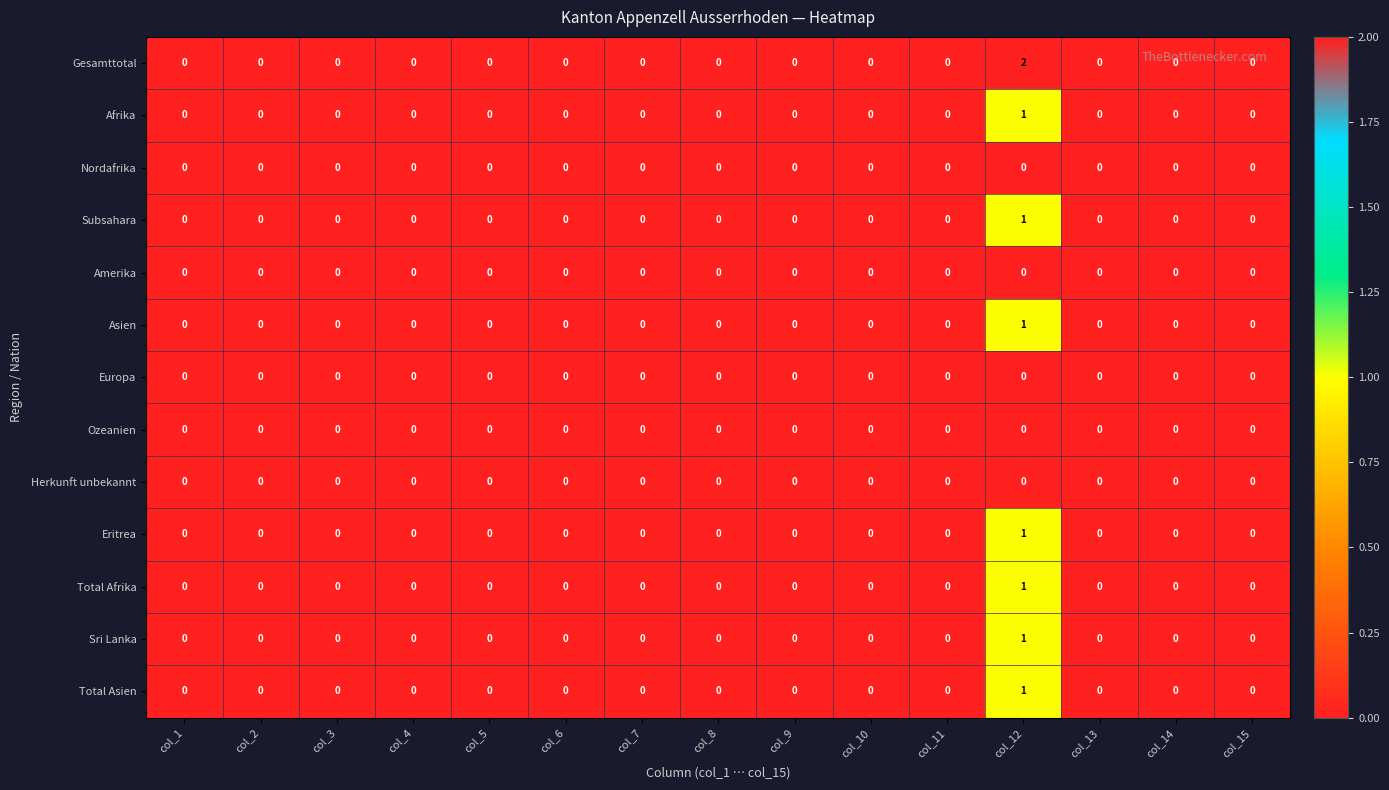

Which series has the largest range (max minus min)?

Gesamttotal